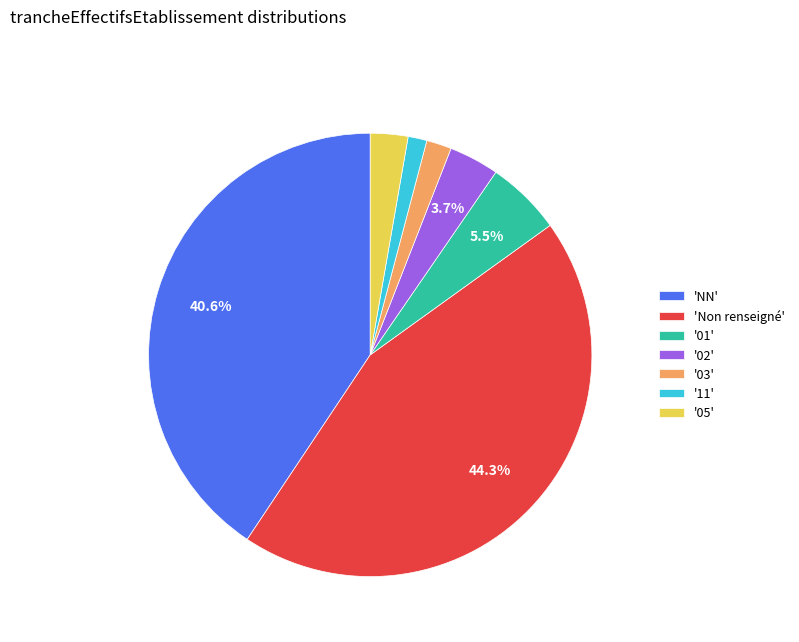

Between 'Non renseigné' and 'NN', which is larger?

'Non renseigné'